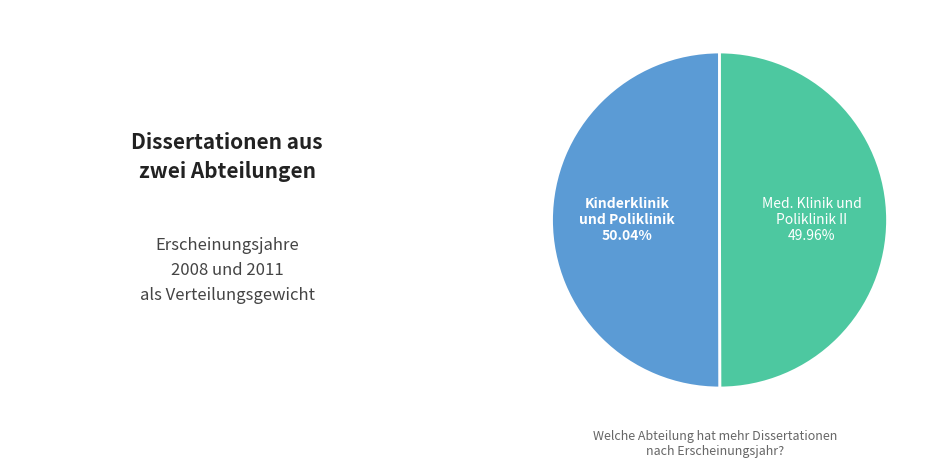

Is there a majority slice in this chart?

Yes